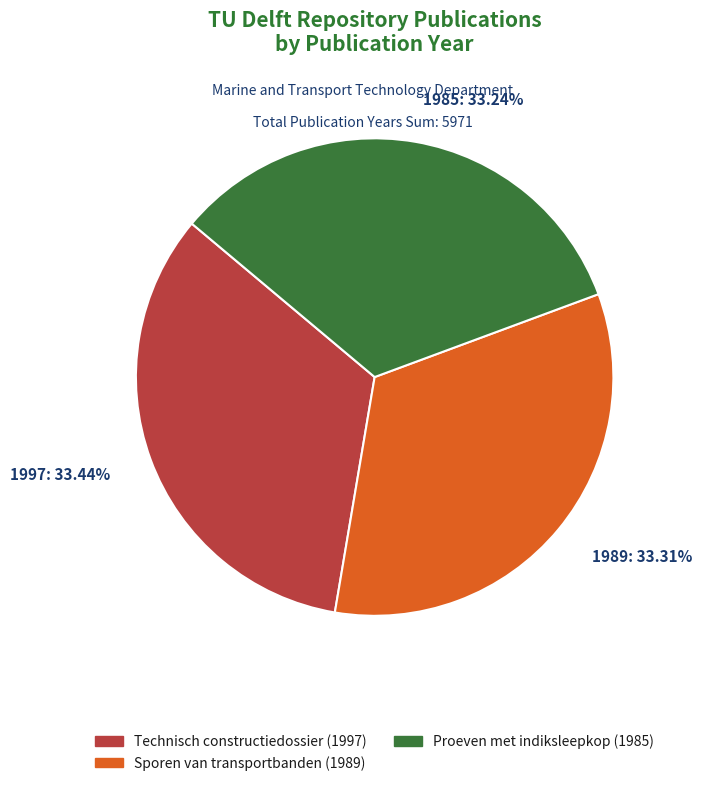

How many segments does this pie chart have?

3